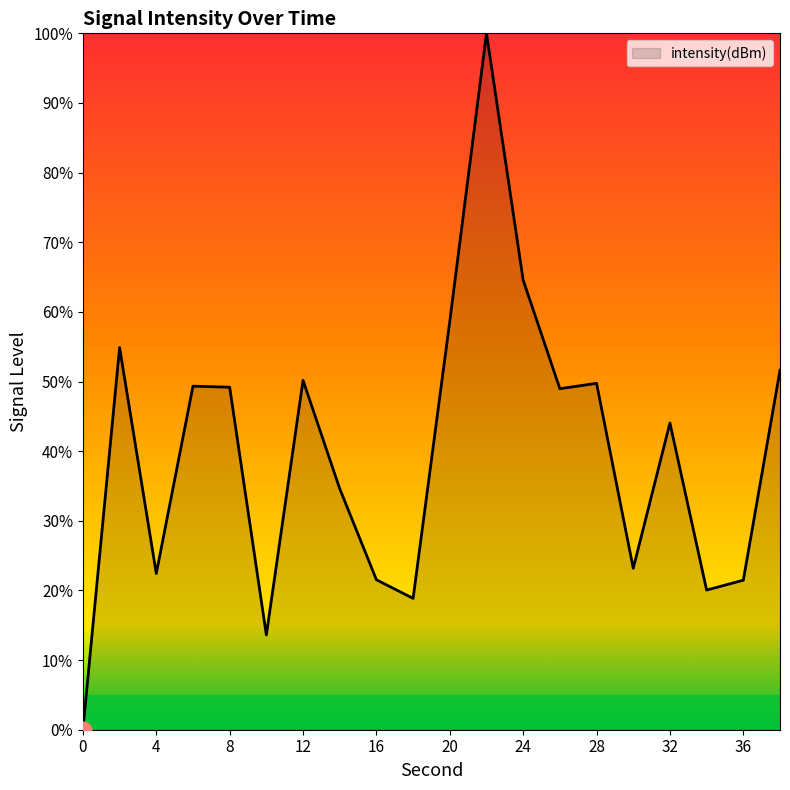

What is the difference between the maximum and minimum values?

100.0